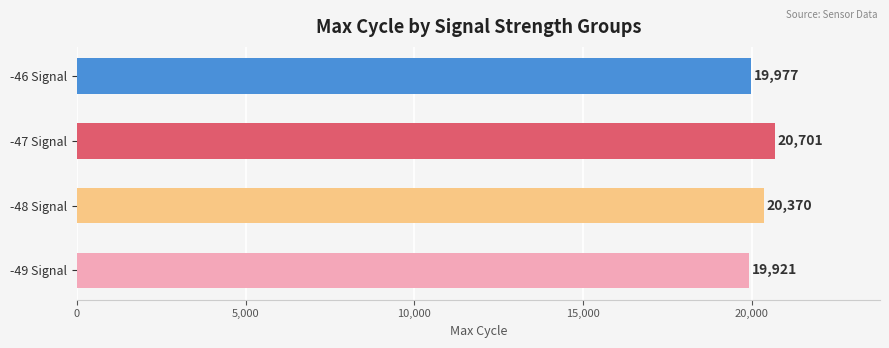

What is the sum of the values at -48 Signal and -46 Signal?

40347